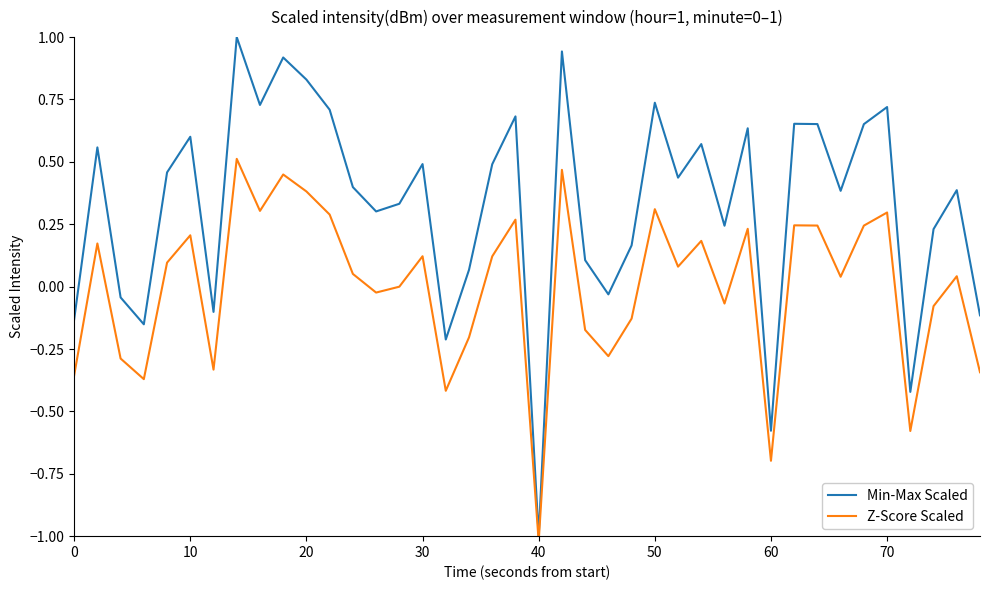

What is the maximum value for Min-Max Scaled?

1.0